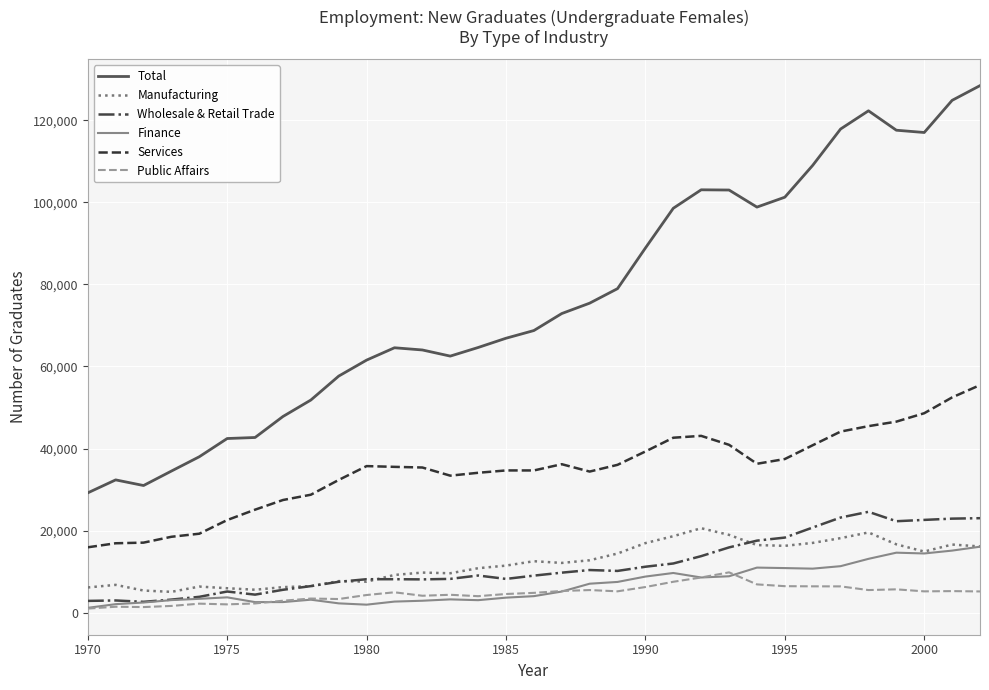

What is the greatest value displayed?

128481